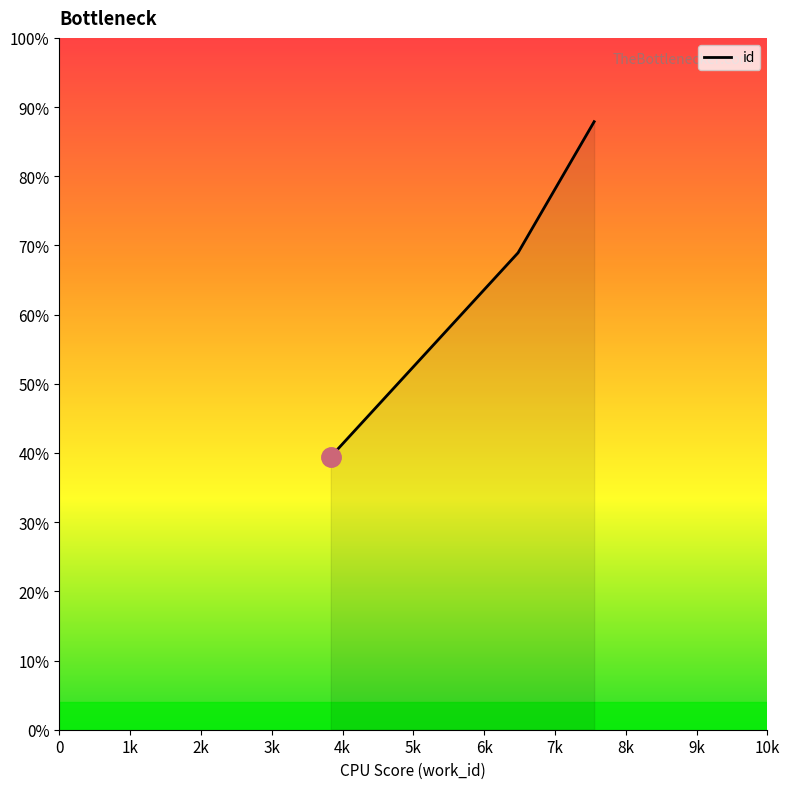

Does the chart display data point markers on the line(s)?

No